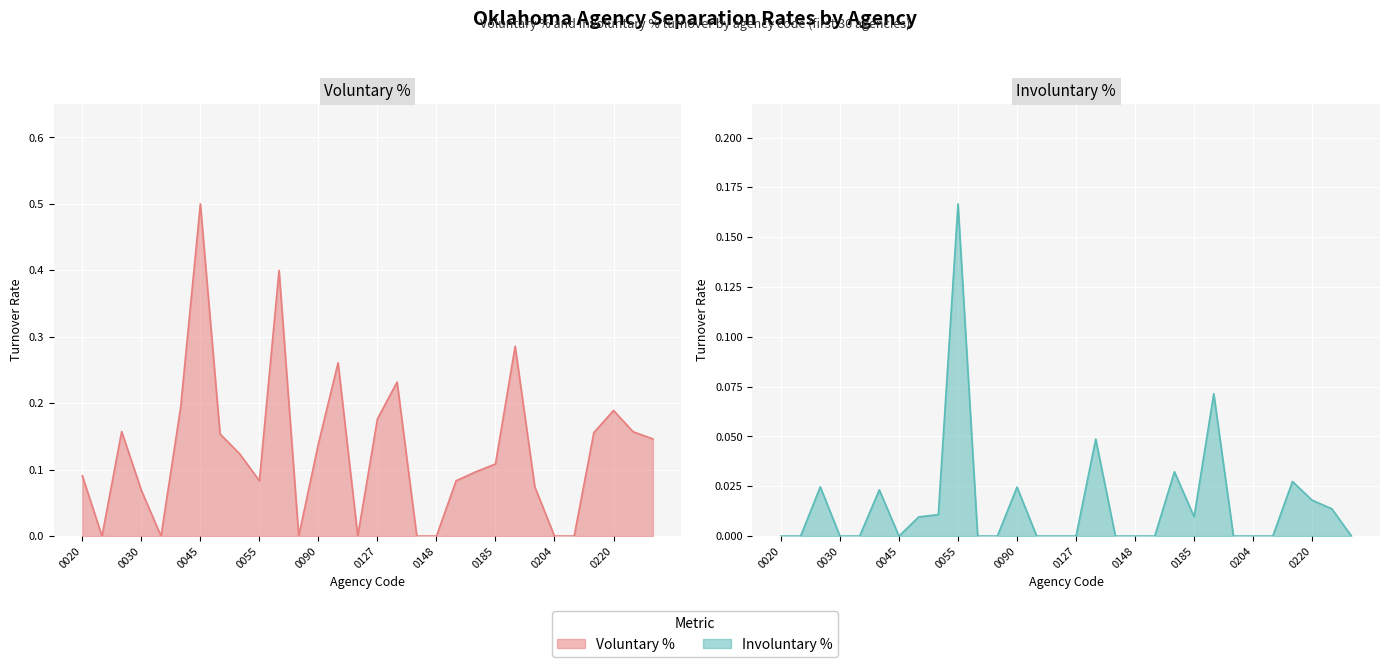

How many lines are shown in the chart?

2